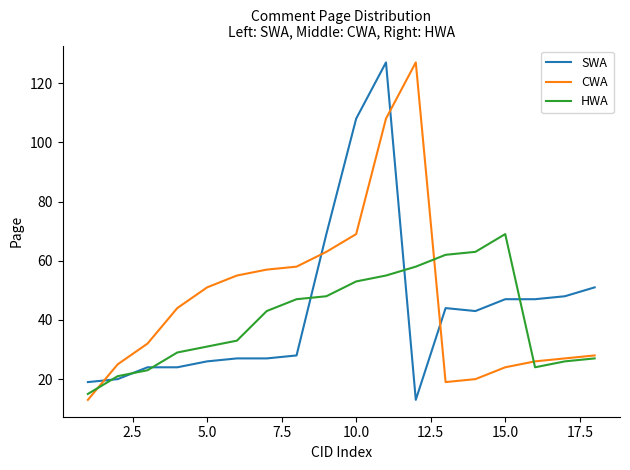

True or false: HWA and CWA intersect in this chart.

True